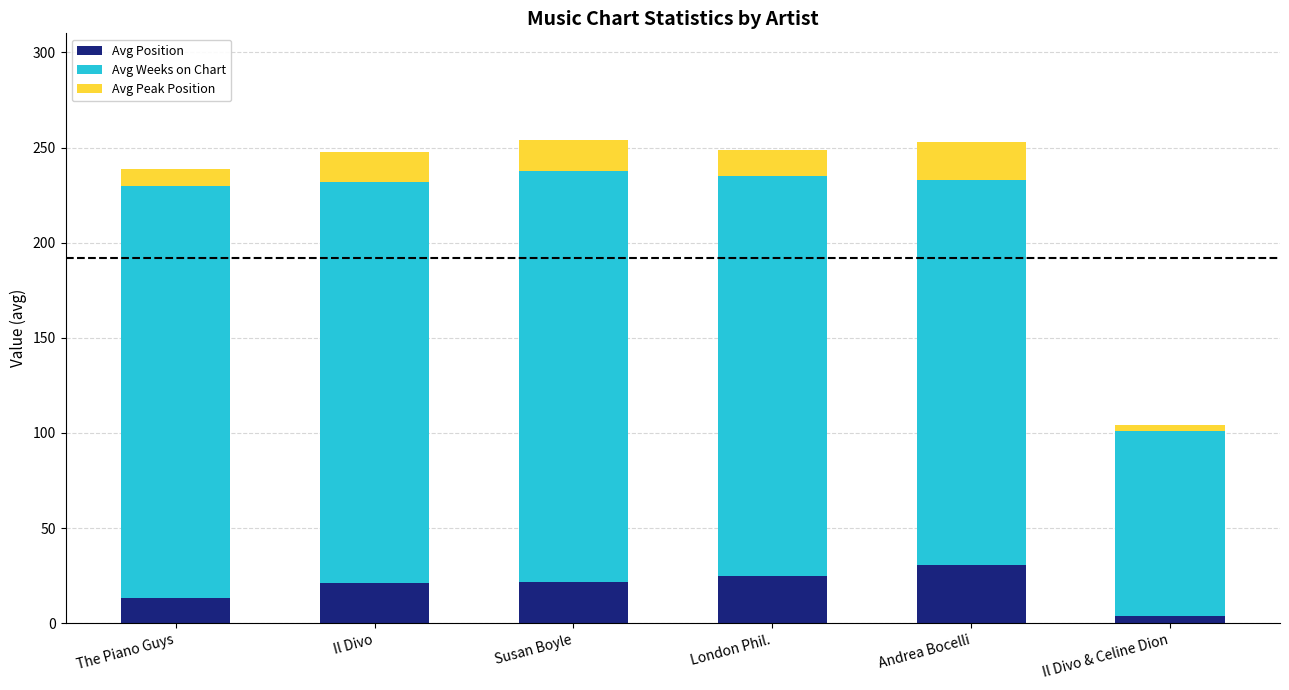

The value of Avg Position at Andrea Bocelli is 46.6. True or false?

False